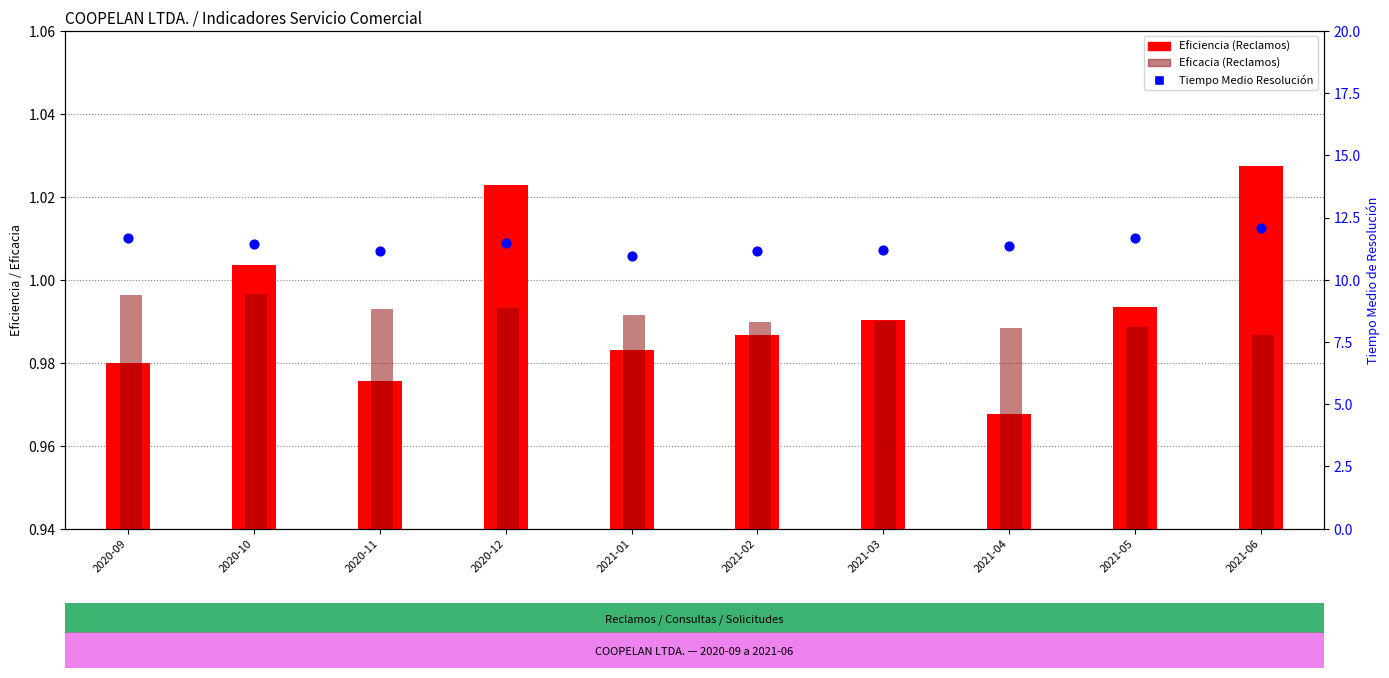

At how many categories does at least one series exceed 1?

10